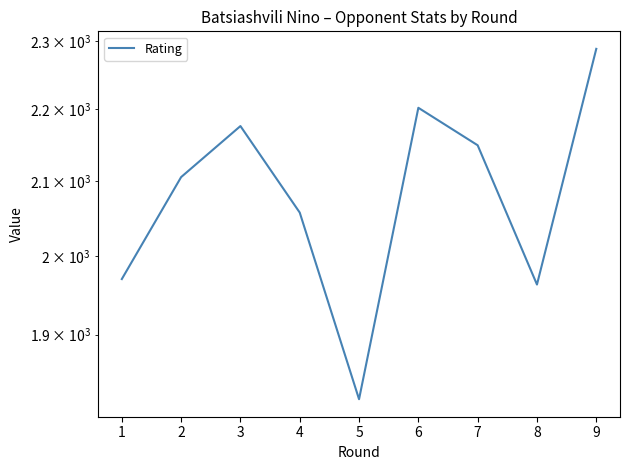

At which category does the data reach its first local valley?

5